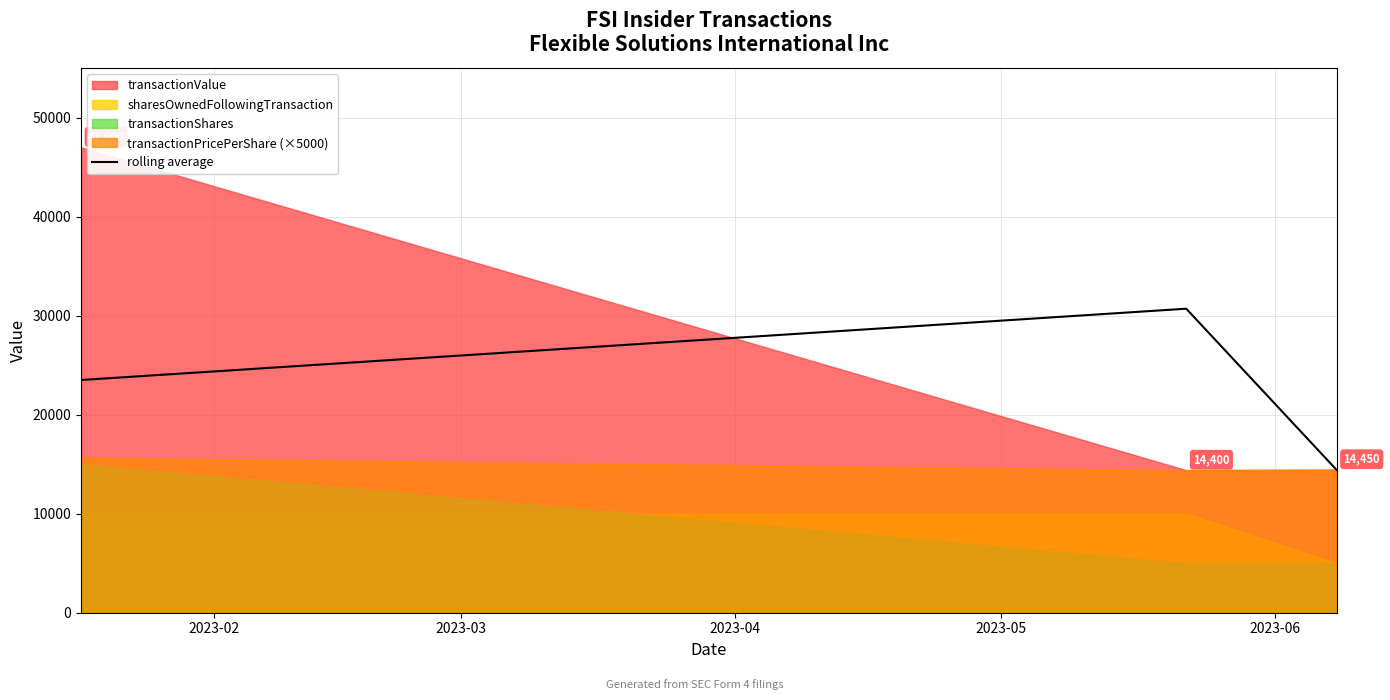

How many rolling average values are between 14425 and 30700?

3